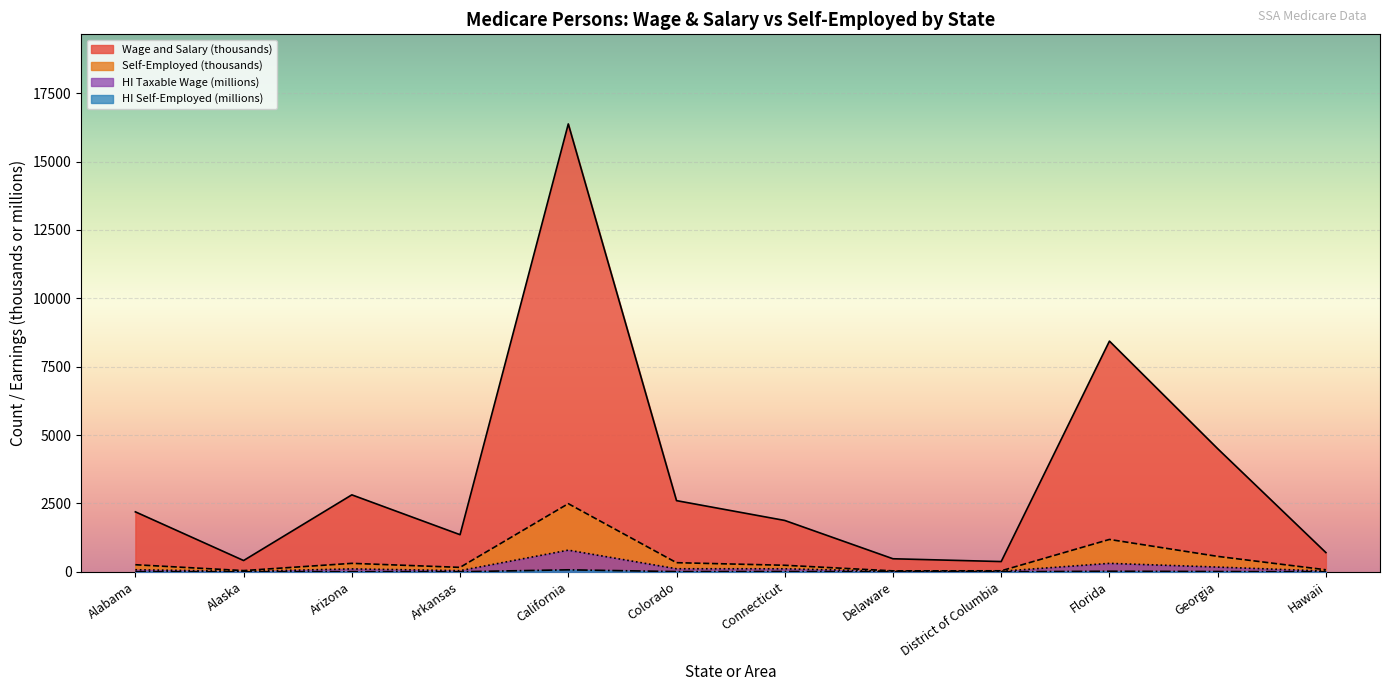

Is the value of HI Self-employed at Alabama greater than the value of HI Wage and salary at Alaska?

No